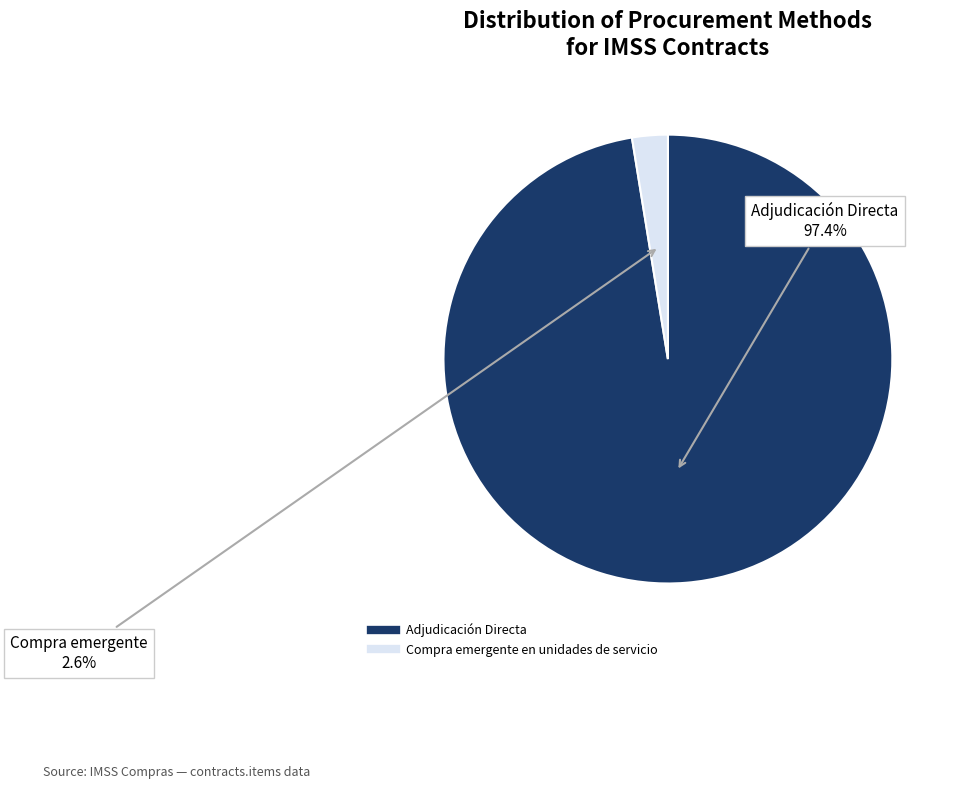

Rank the categories by value from lowest to highest.

Compra emergente en unidades de servicio, Adjudicación Directa